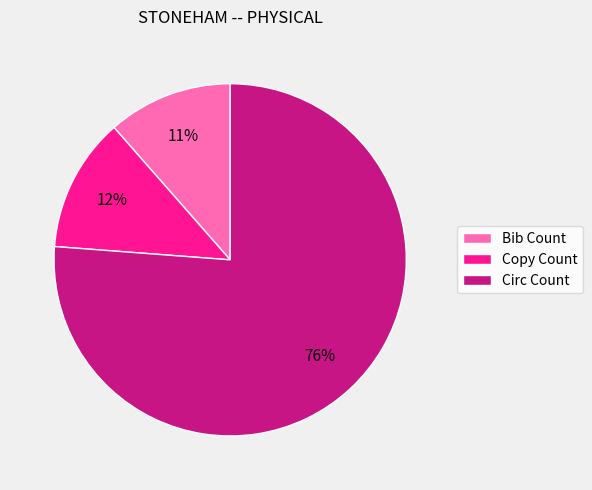

True or false: Bib Count accounts for 11% of the total.

True